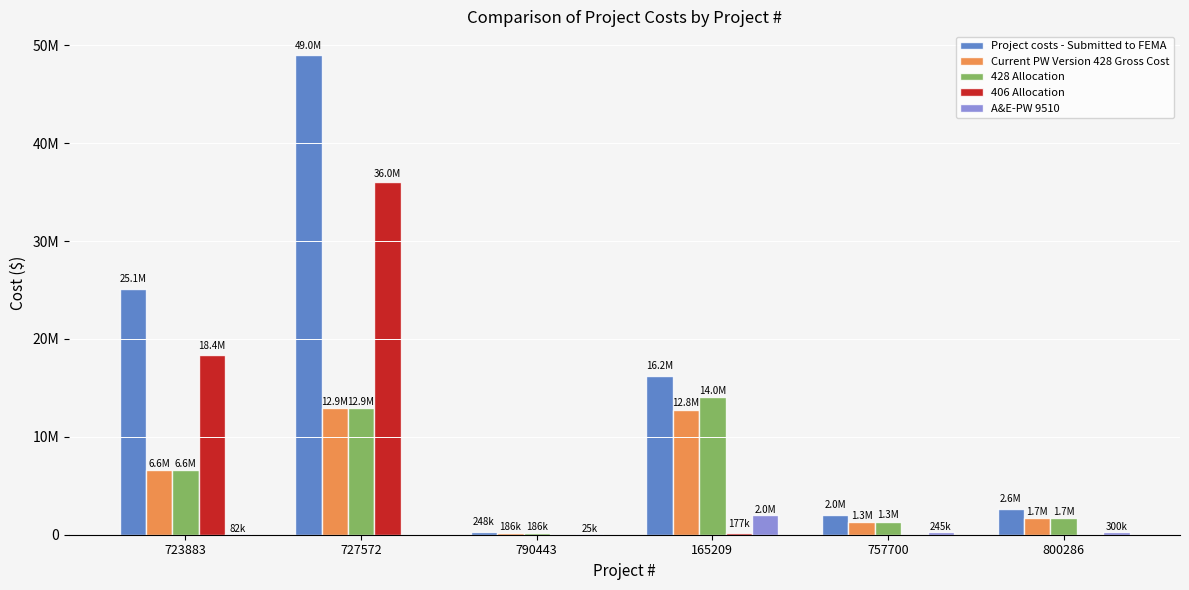

Which series has the largest range (max minus min)?

Project costs - Submitted to FEMA